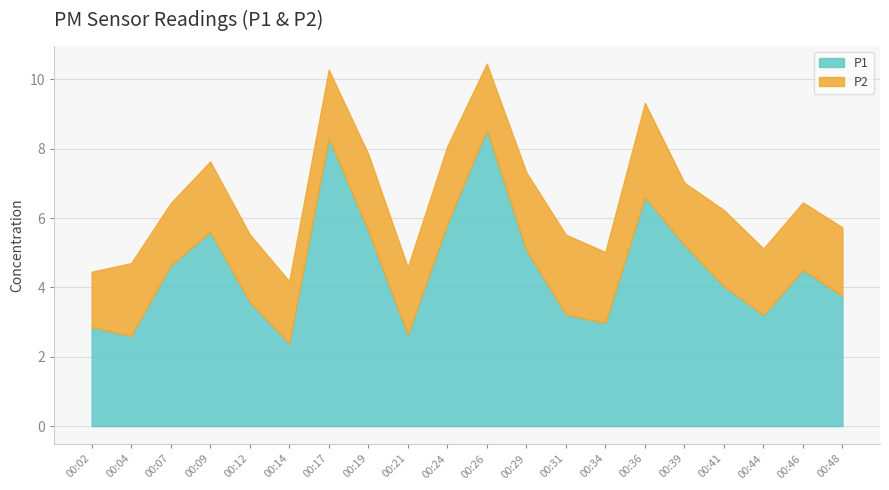

How many values in the P1 series are below 4?

9